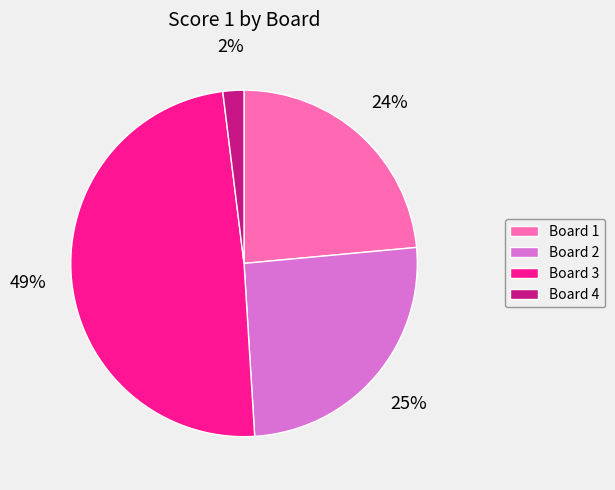

To the nearest percent, what portion does Board 2 represent?

25%